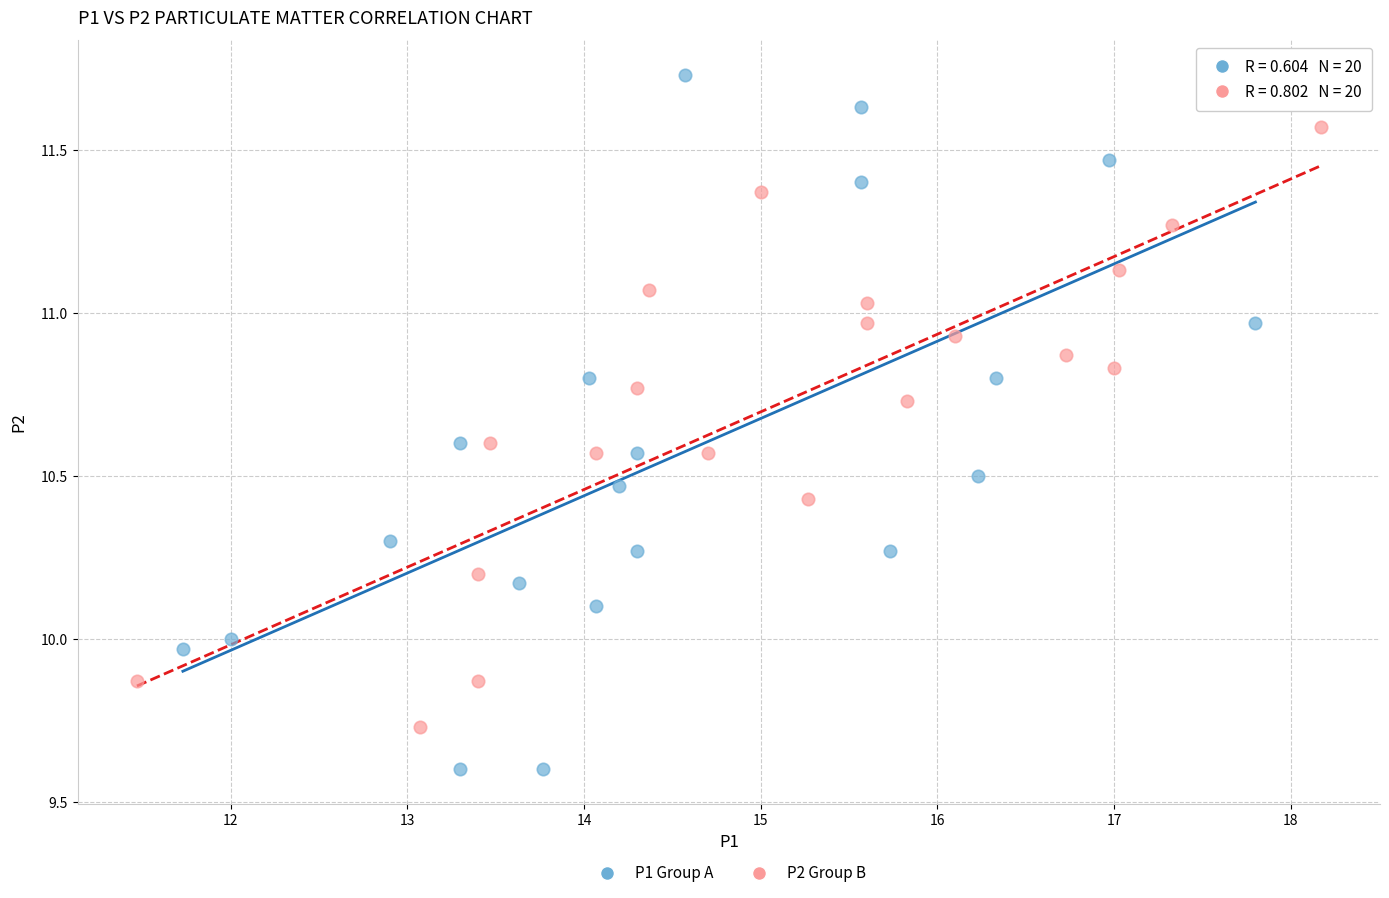

Which series reaches the minimum Y coordinate?

P1 Group A